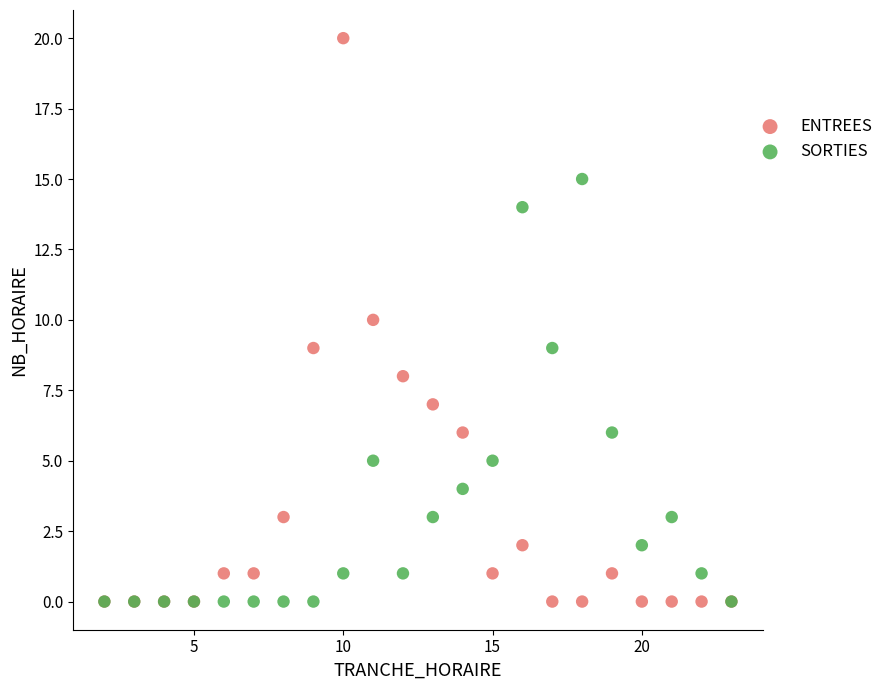

Which series has the widest spread of Y values?

ENTREES